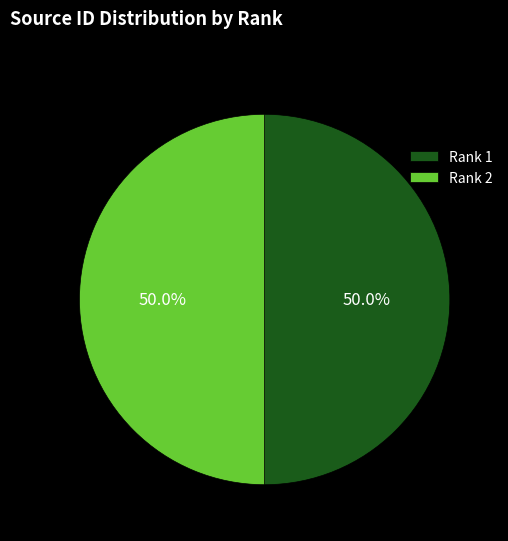

What is the ratio of the value at Rank 1 to the value at Rank 2?

1.0